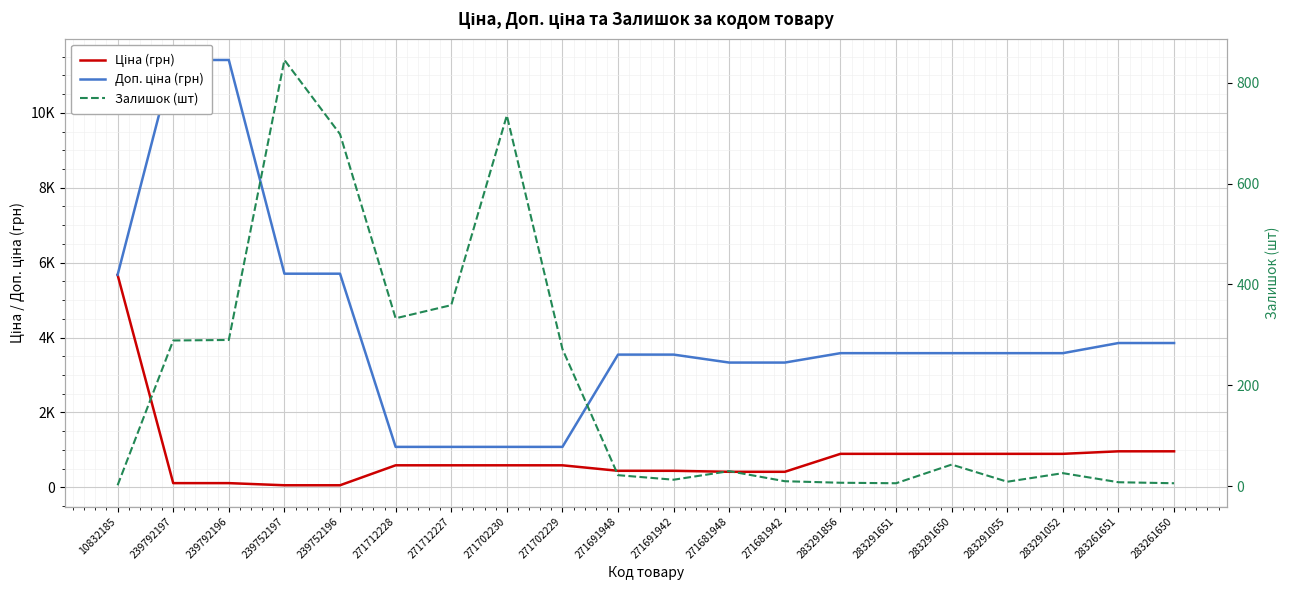

At which category is the sum across all series the highest?

239792196